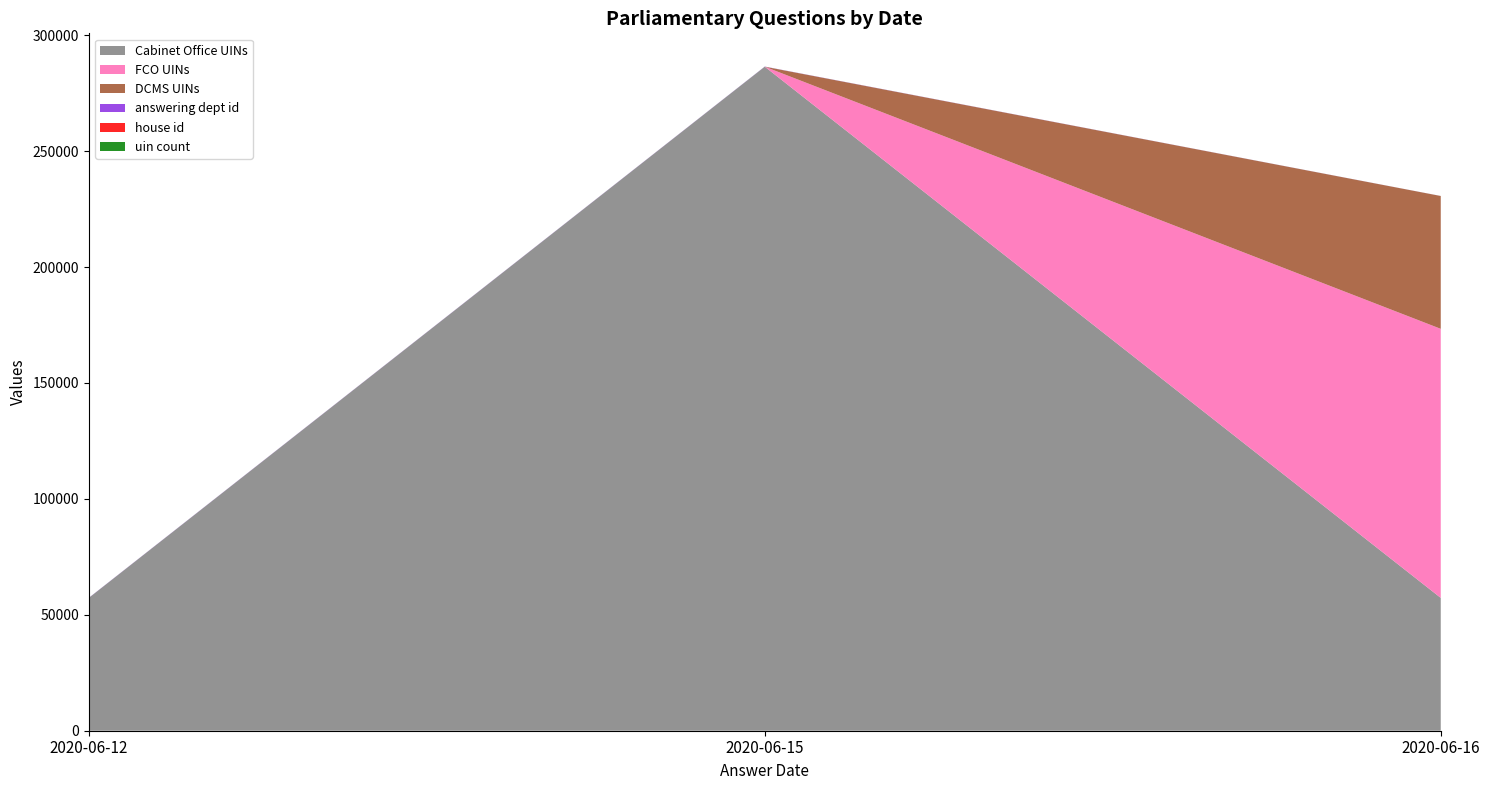

Where is Cabinet Office UINs nearest to the value 171847?

2020-06-16